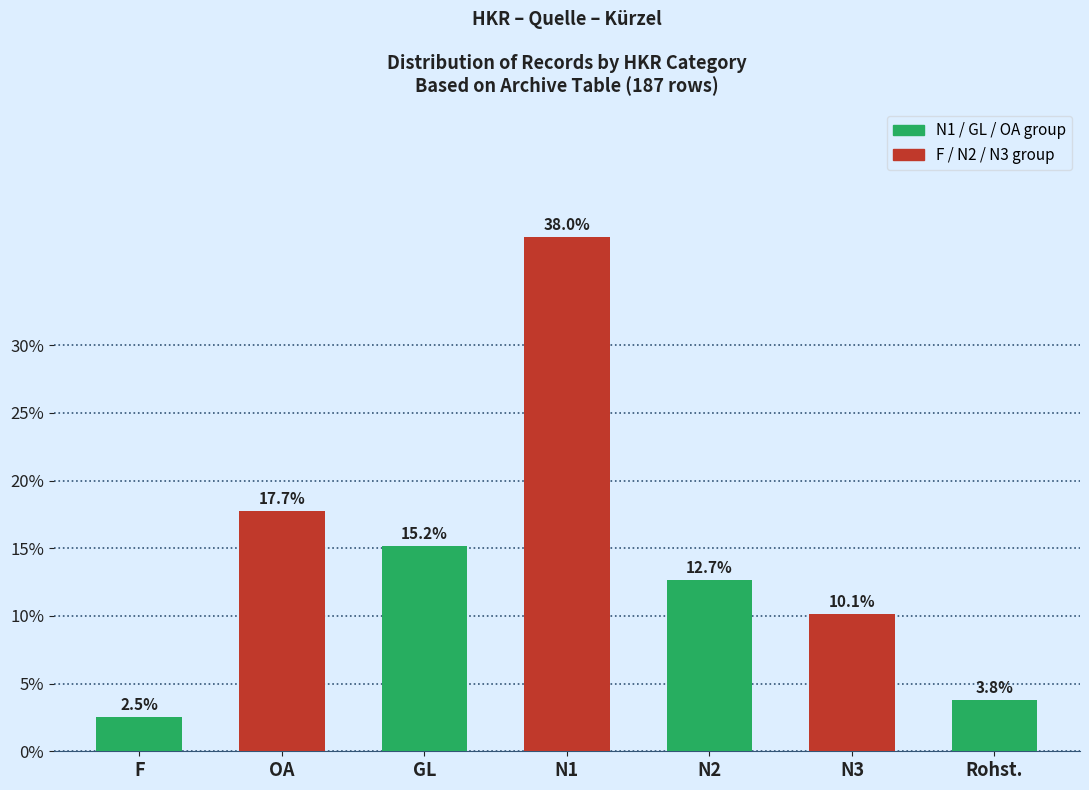

Does the chart contain any negative values?

No